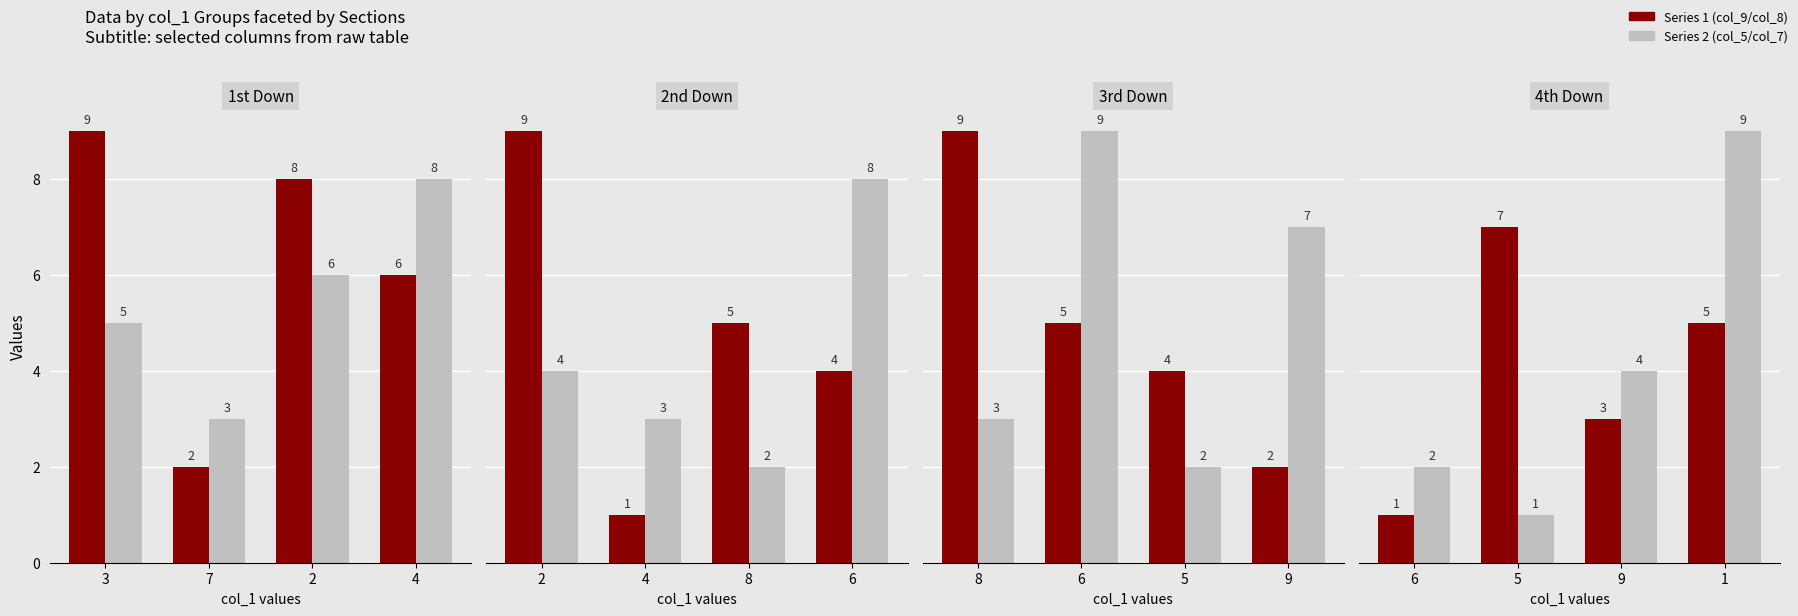

The col_9/col_8 series shows 7 at 1. True or false?

False